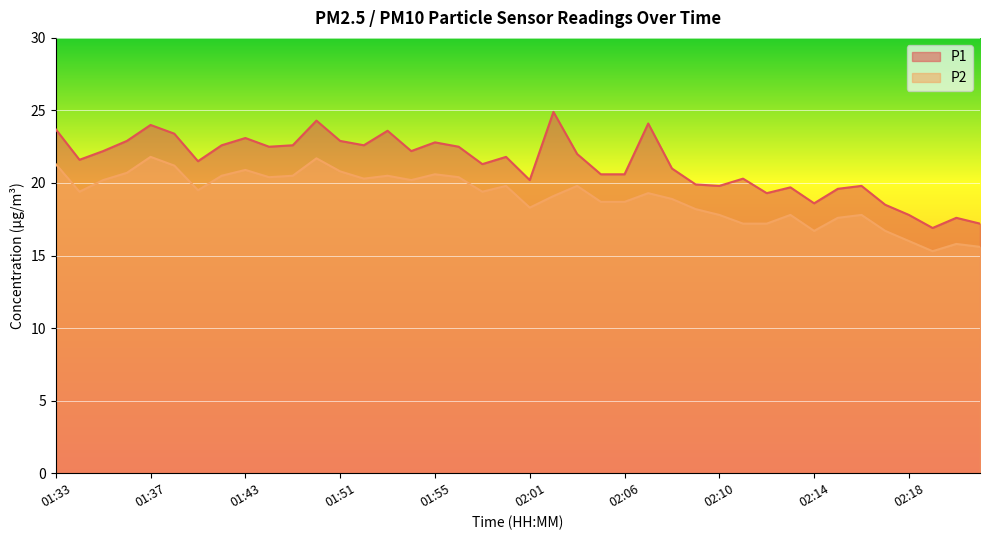

Rank the categories by P2 value from lowest to highest.

02:20, 02:22, 02:21, 02:18, 02:14, 02:17, 02:11, 02:12, 02:15, 02:10, 02:13, 02:16, 02:09, 02:01, 02:05, 02:06, 02:08, 02:02, 02:07, 01:34, 01:59, 01:39, 02:00, 02:04, 01:35, 01:54, 01:52, 01:46, 01:57, 01:40, 01:47, 01:53, 01:55, 01:36, 01:51, 01:43, 01:38, 01:33, 01:49, 01:37